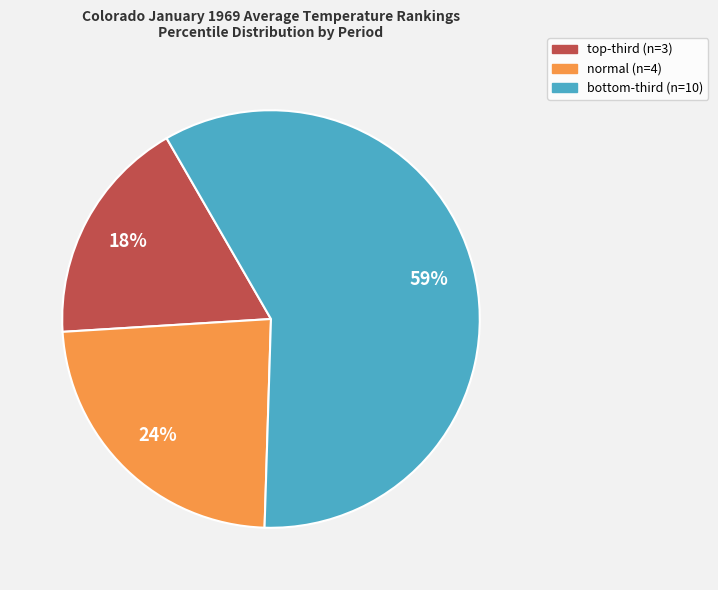

How many slices are in this pie chart?

3